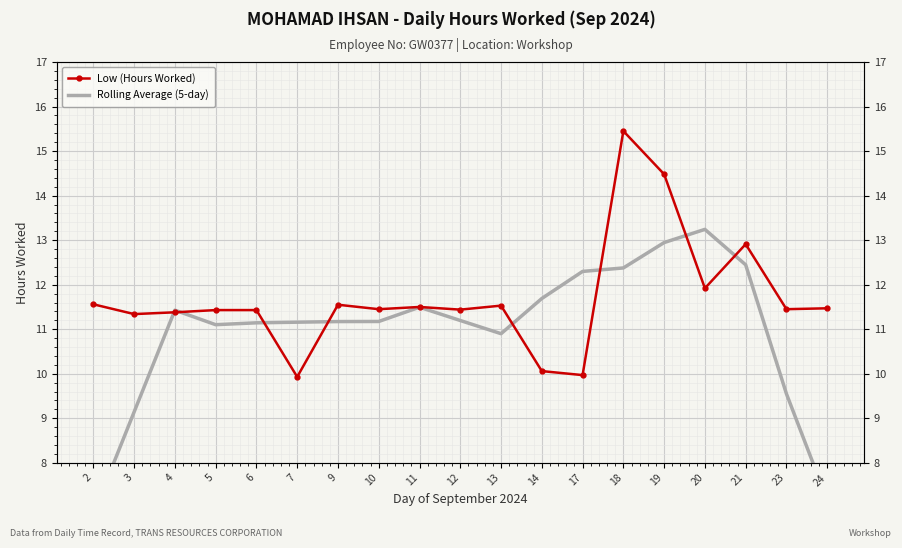

How many lines are shown in the chart?

2